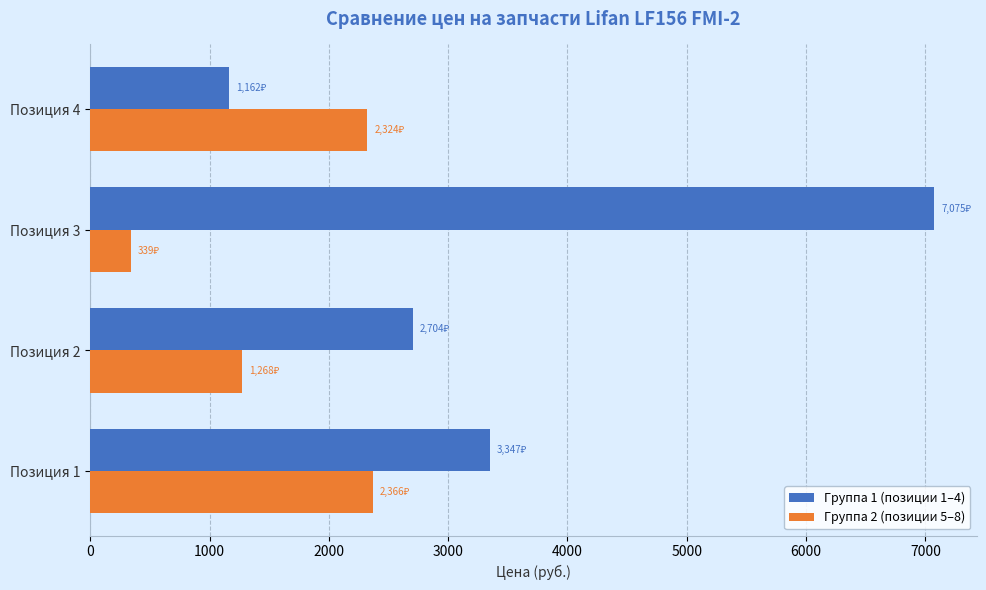

The value of Группа 1 (позиции 1–4) at Позиция 1 is 3347. True or false?

True